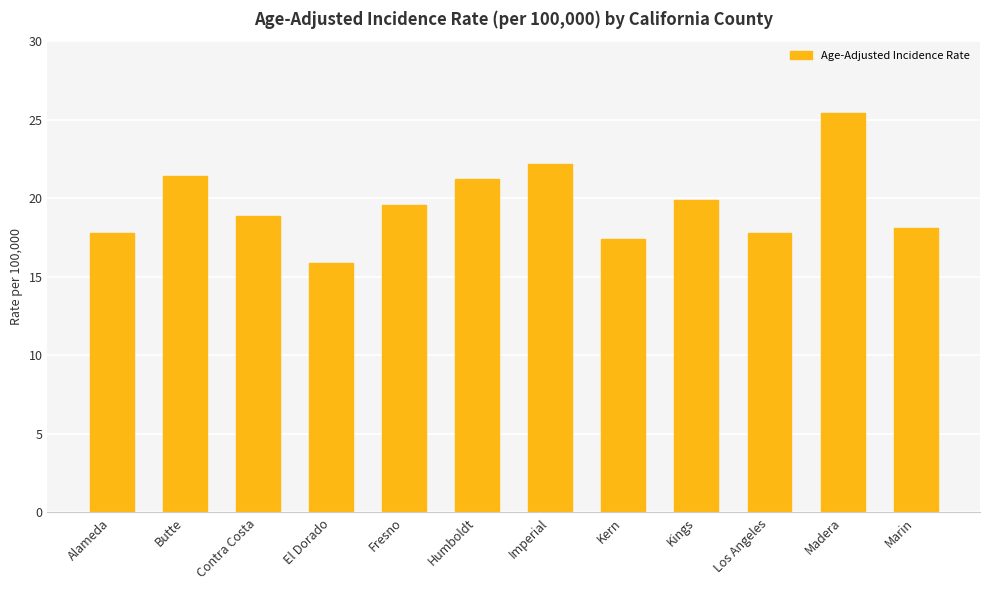

Between Marin and Contra Costa, which is larger?

Contra Costa